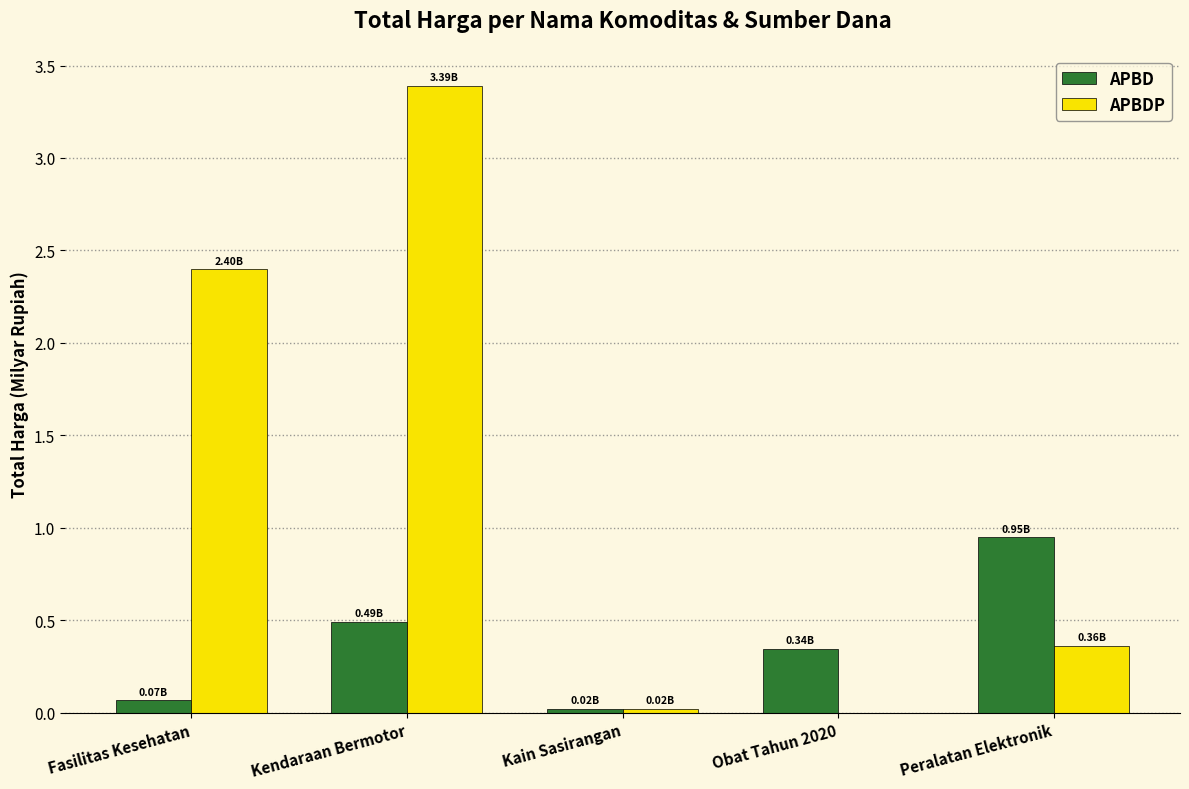

What is the total value across all series at Kendaraan Bermotor?

3.9